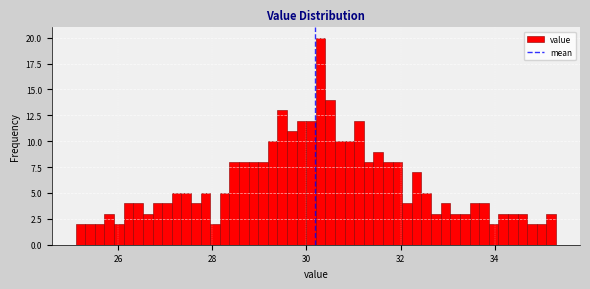

Around what value on the x-axis is the tallest bar? Give the approximate position of its centre, as read against the axis.

30.4